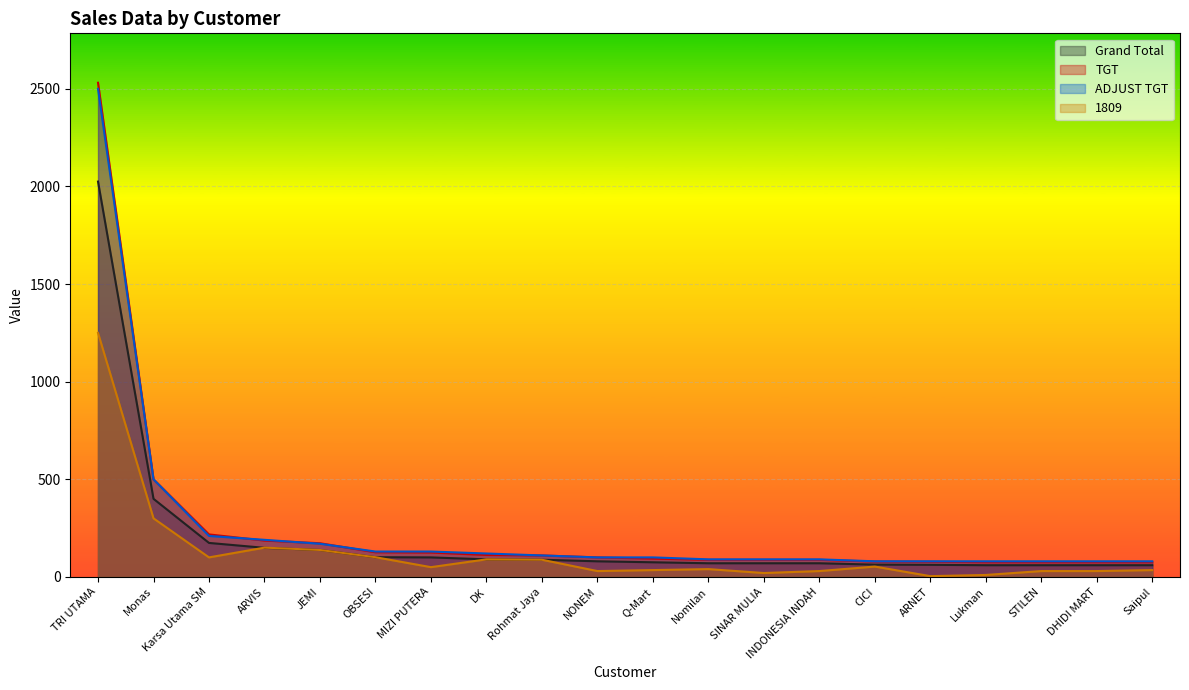

Is the value of 1809 at SINAR MULIA greater than the value of ADJUST TGT at MIZI PUTERA?

No